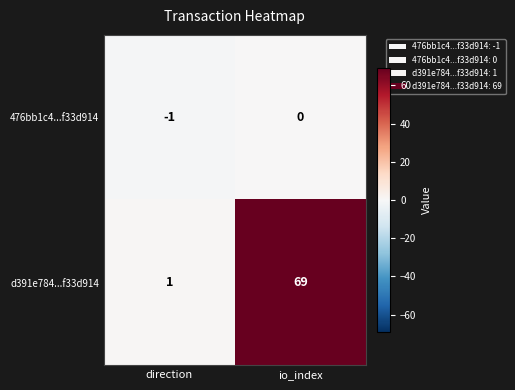

At which label is d391e784...f33d914 closest to 35?

direction